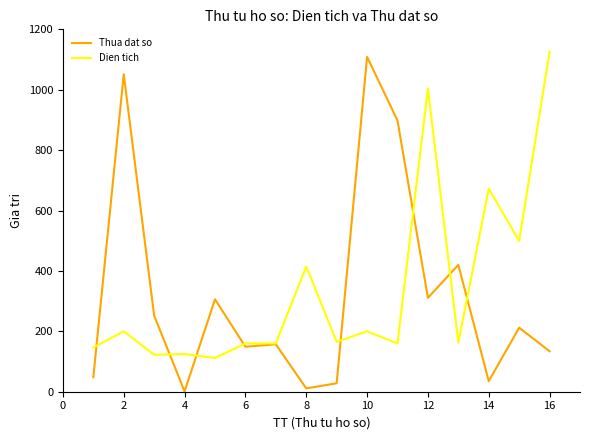

How many categories are shown in the chart?

16